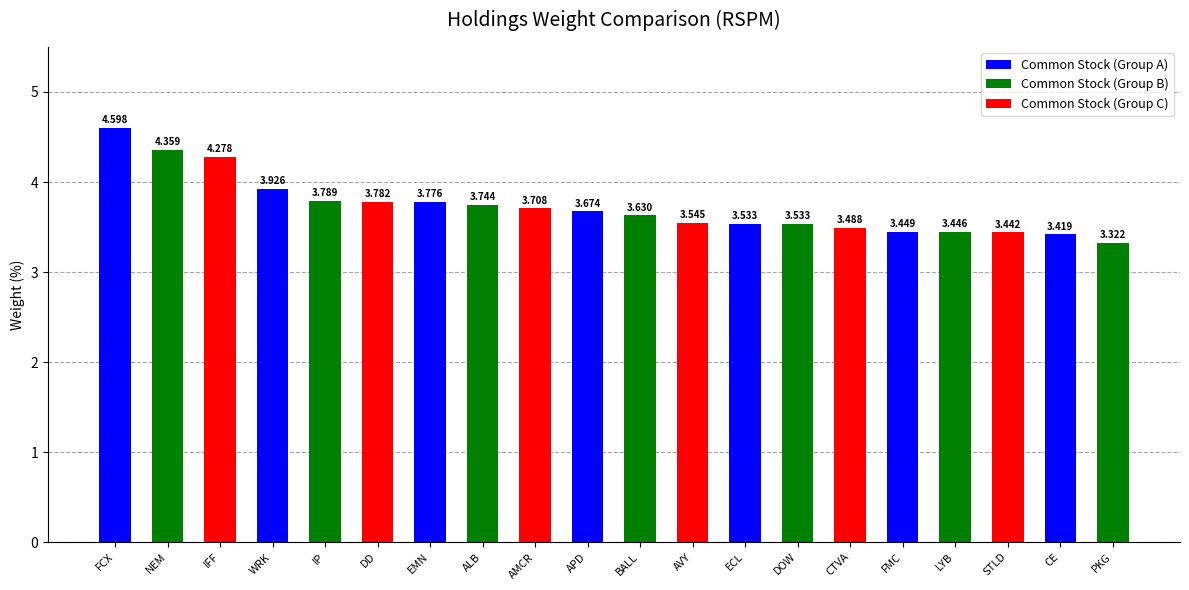

Is it true that the value at IFF is 7.6?

False